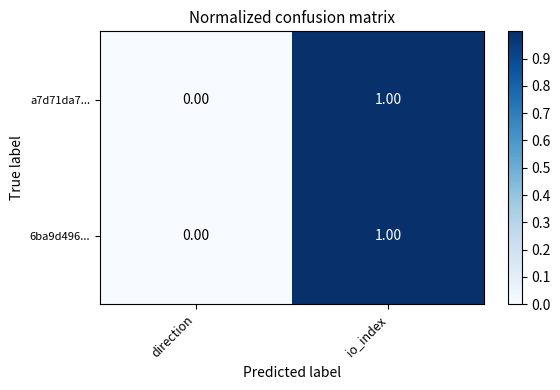

At which label is 6ba9d496... closest to 0?

direction